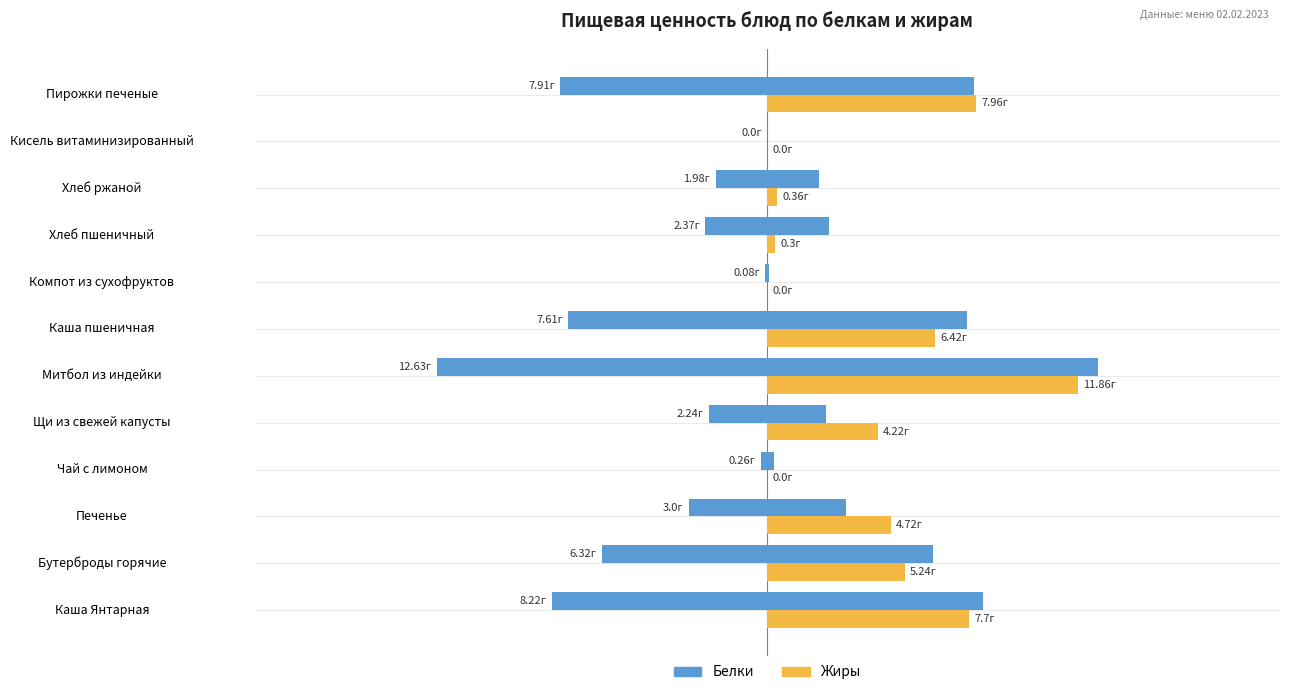

Rank the series at Каша пшеничная from highest to lowest value.

Белки, Жиры